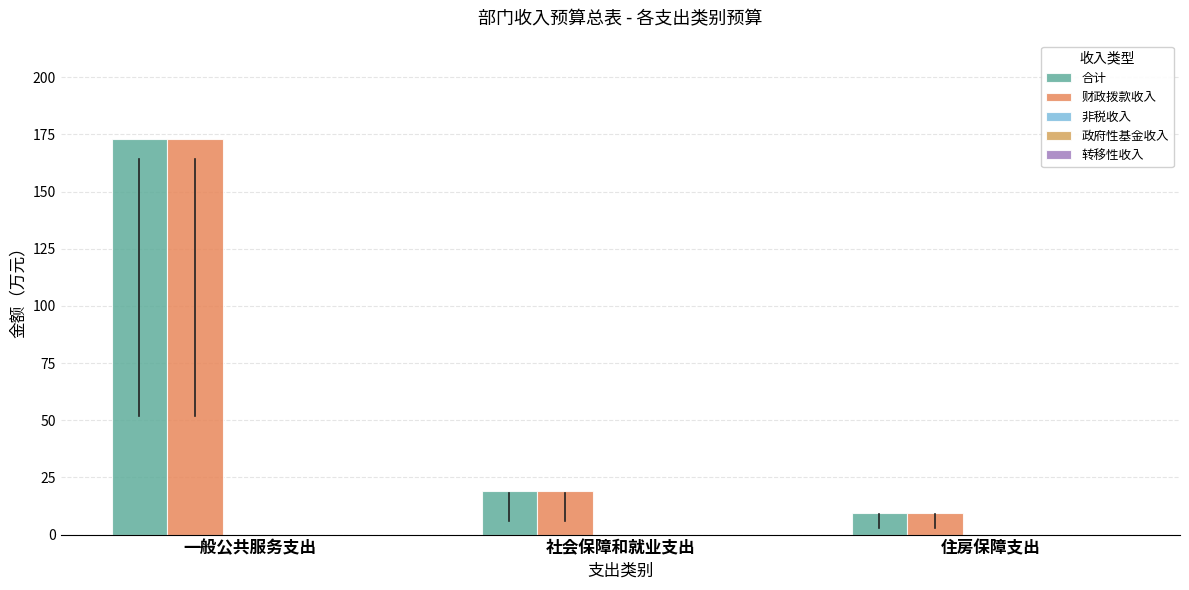

Which series changed the most between 社会保障和就业支出 and 住房保障支出?

合计